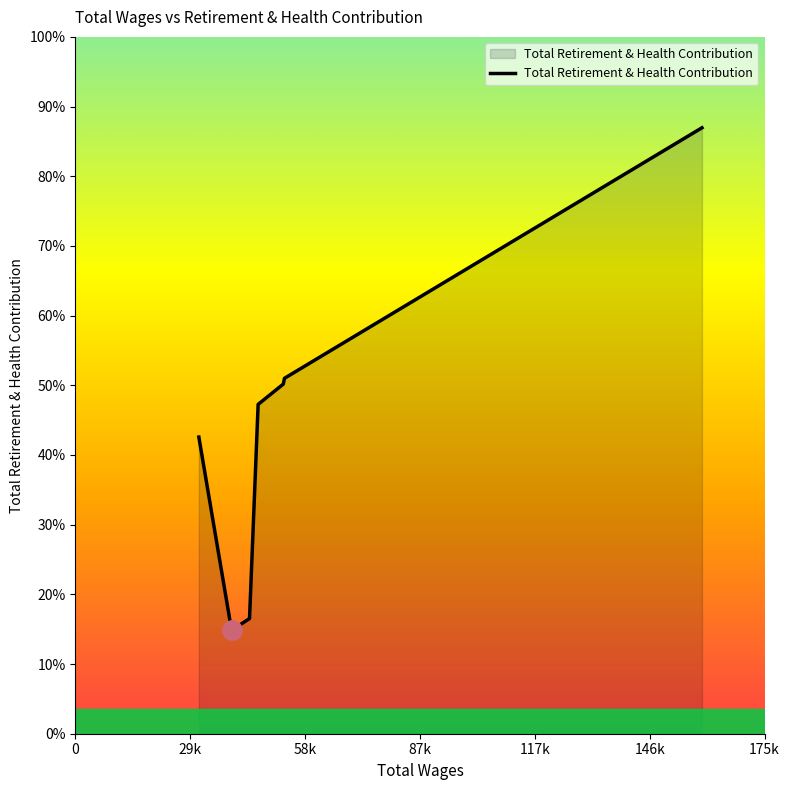

Is this an area chart (filled region under the line)?

Yes